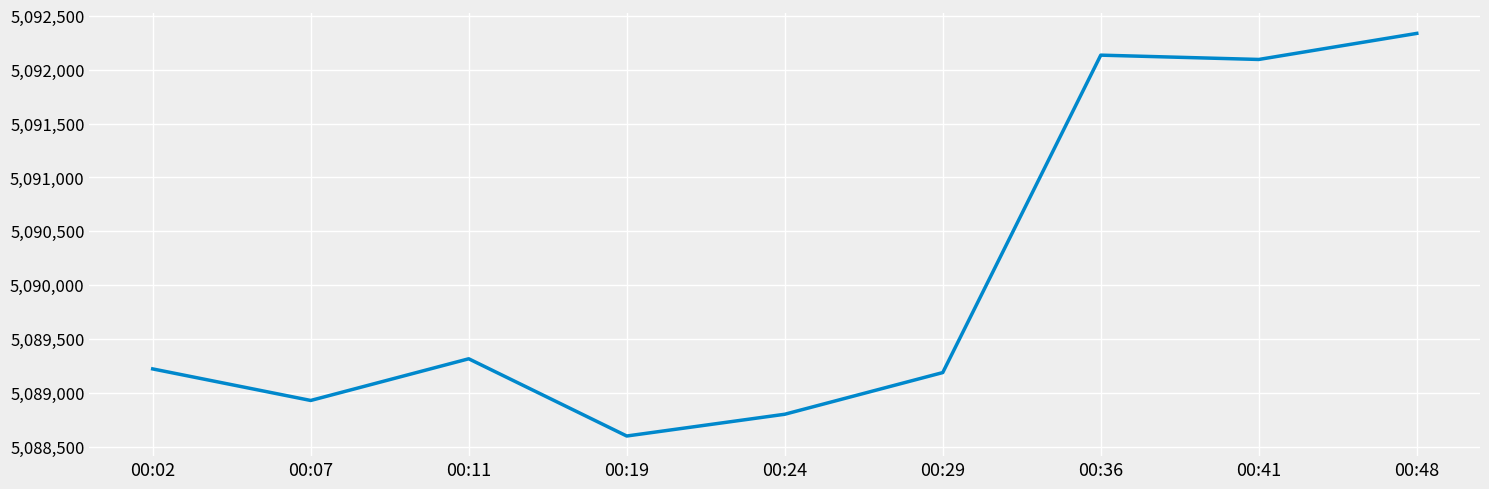

Is it true that the value at 00:19 is 5088599?

True